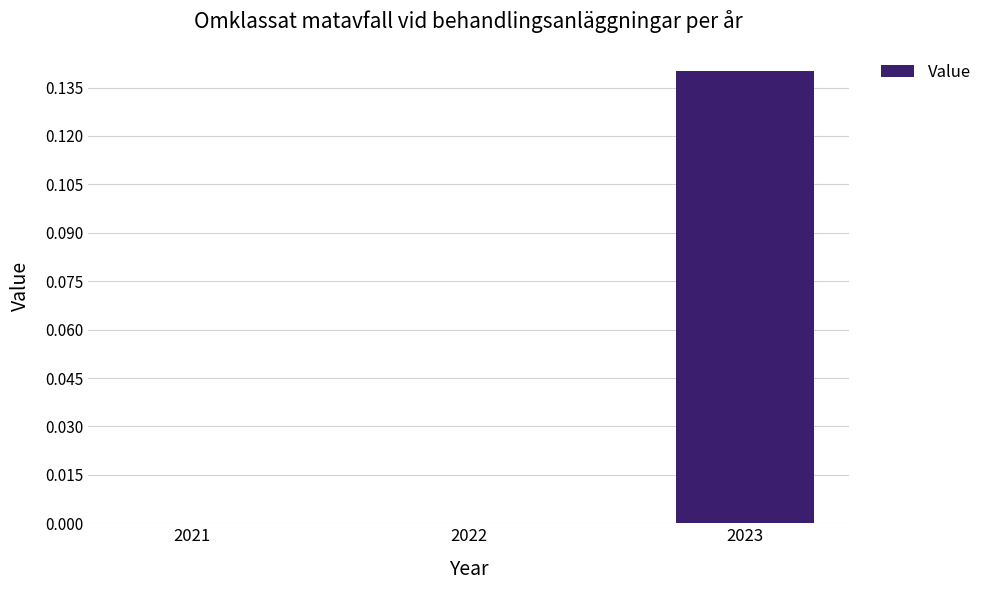

Count the values in the range 0 to 1.

3